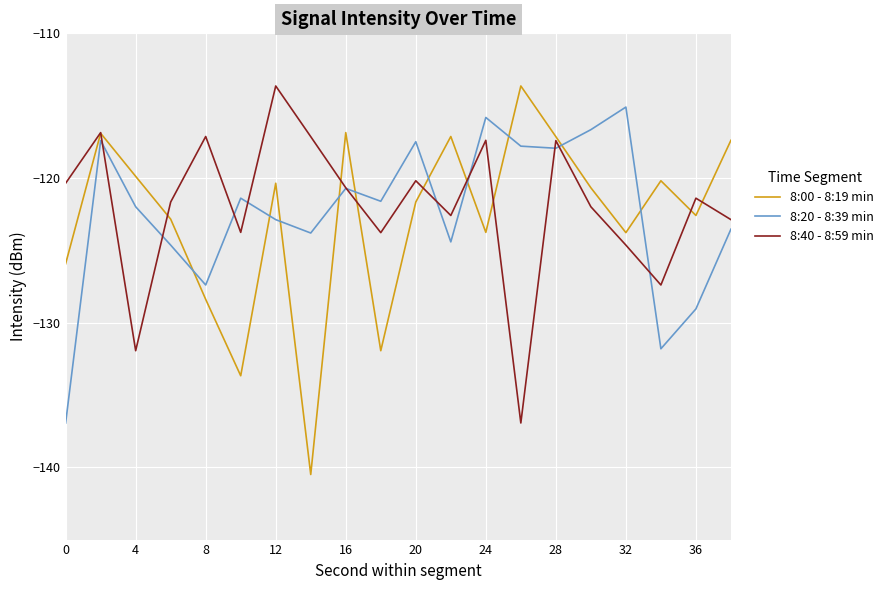

What is the maximum value for 8:00 - 8:19 min?

-113.6